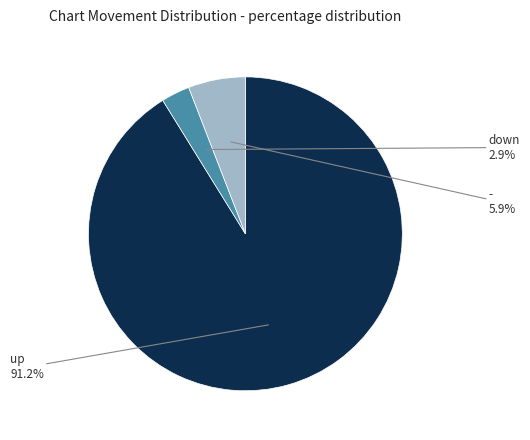

Combined, do down and - account for over 50%?

No